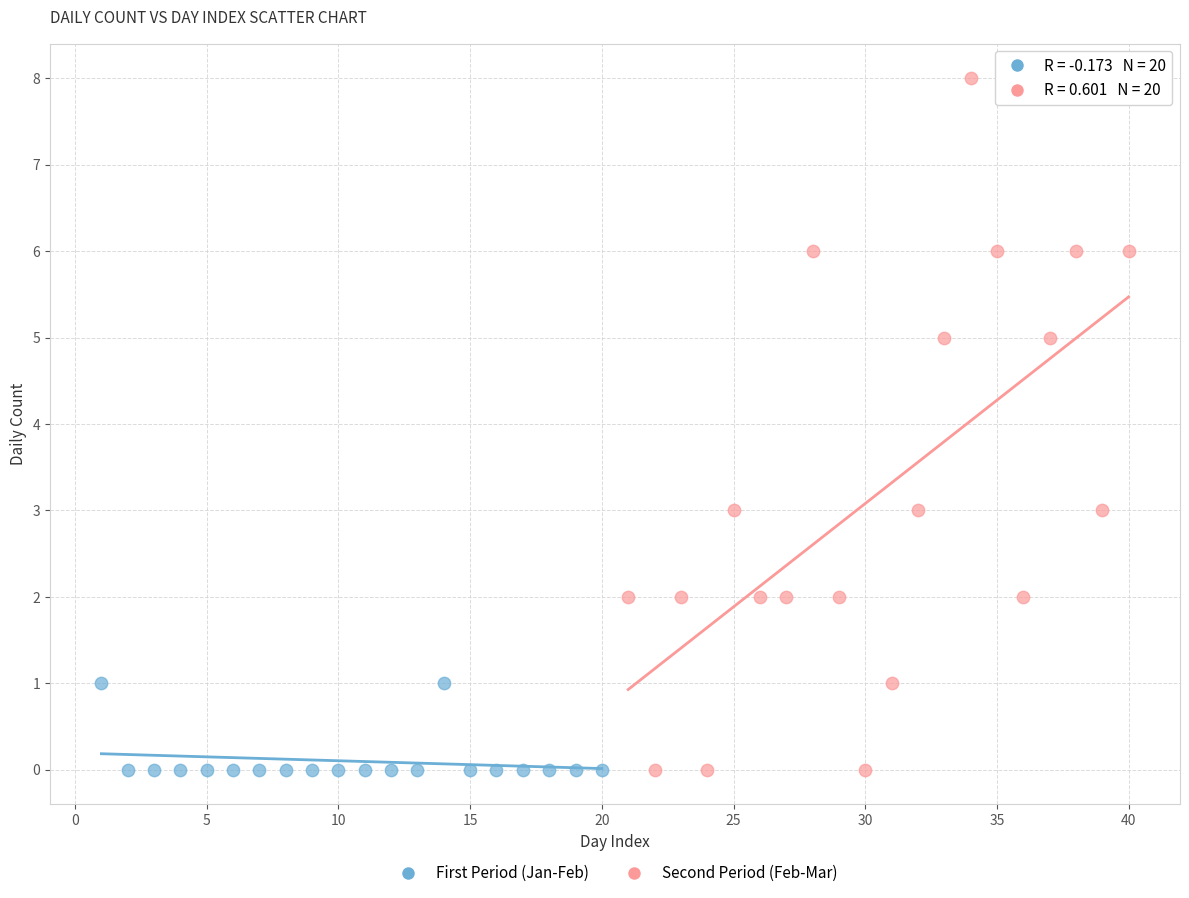

Which series reaches the maximum Y coordinate?

Second Period (Feb-Mar)